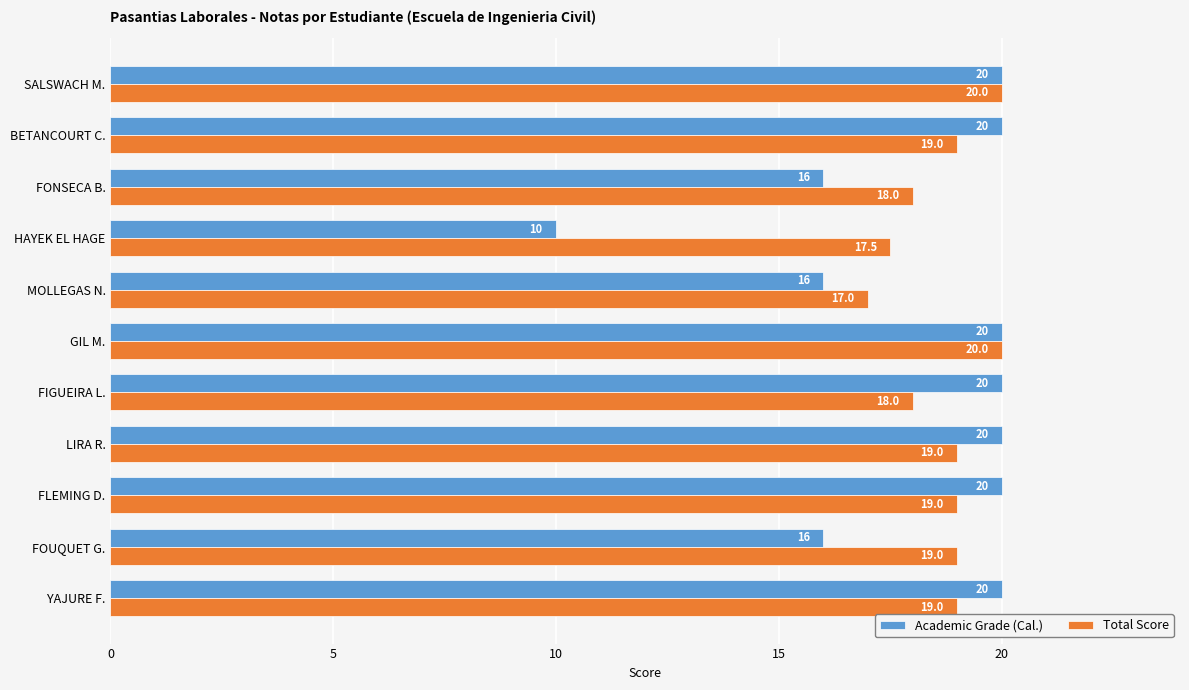

What is the difference between the maximum and second lowest values in the Academic Grade (Cal.) series?

4.0